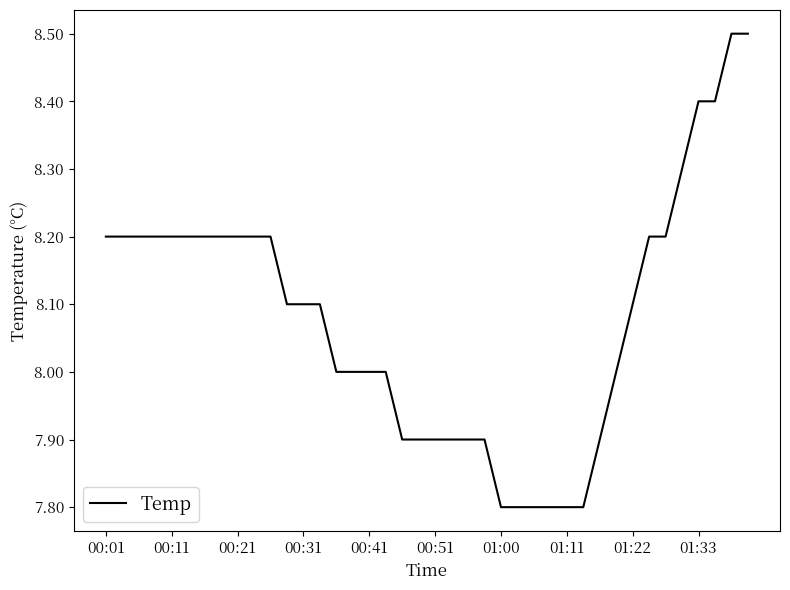

What is the minimum value shown in the chart?

7.8